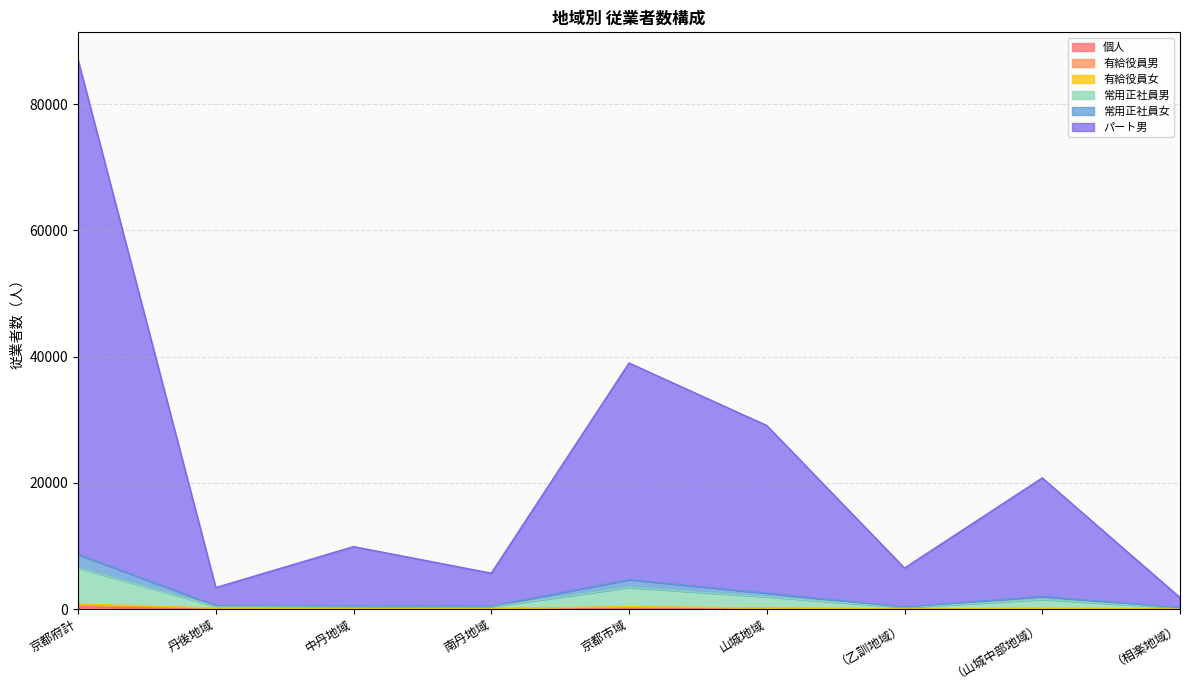

True or false: パート男 has more than 1 interior local peaks.

True